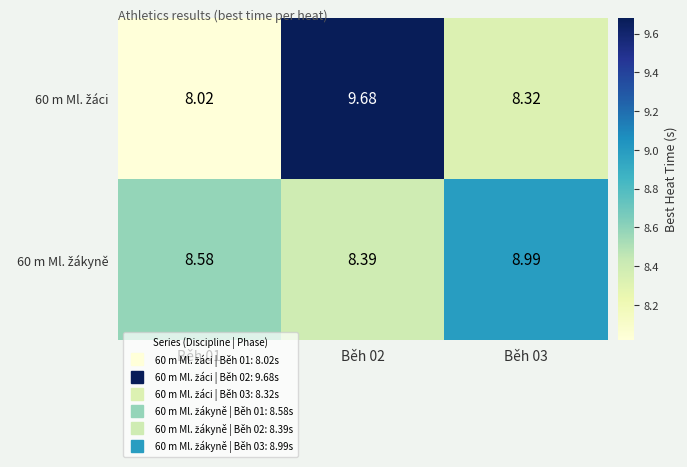

At how many categories does at least one series exceed 8?

3